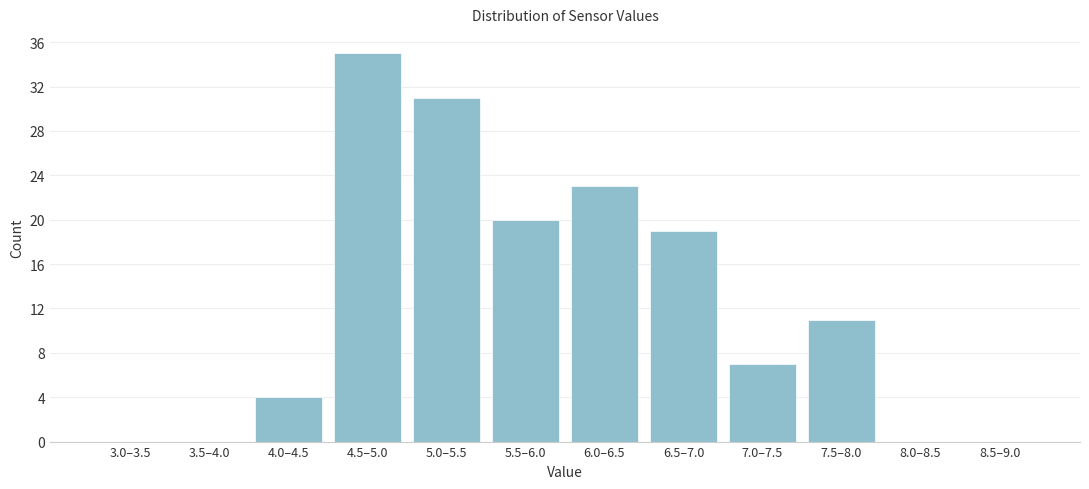

Reading left to right, transcribe all the data shown in this chart.

3.0–3.5=0	3.5–4.0=0	4.0–4.5=4	4.5–5.0=35	5.0–5.5=31	5.5–6.0=20	6.0–6.5=23	6.5–7.0=19	7.0–7.5=7	7.5–8.0=11	8.0–8.5=0	8.5–9.0=0